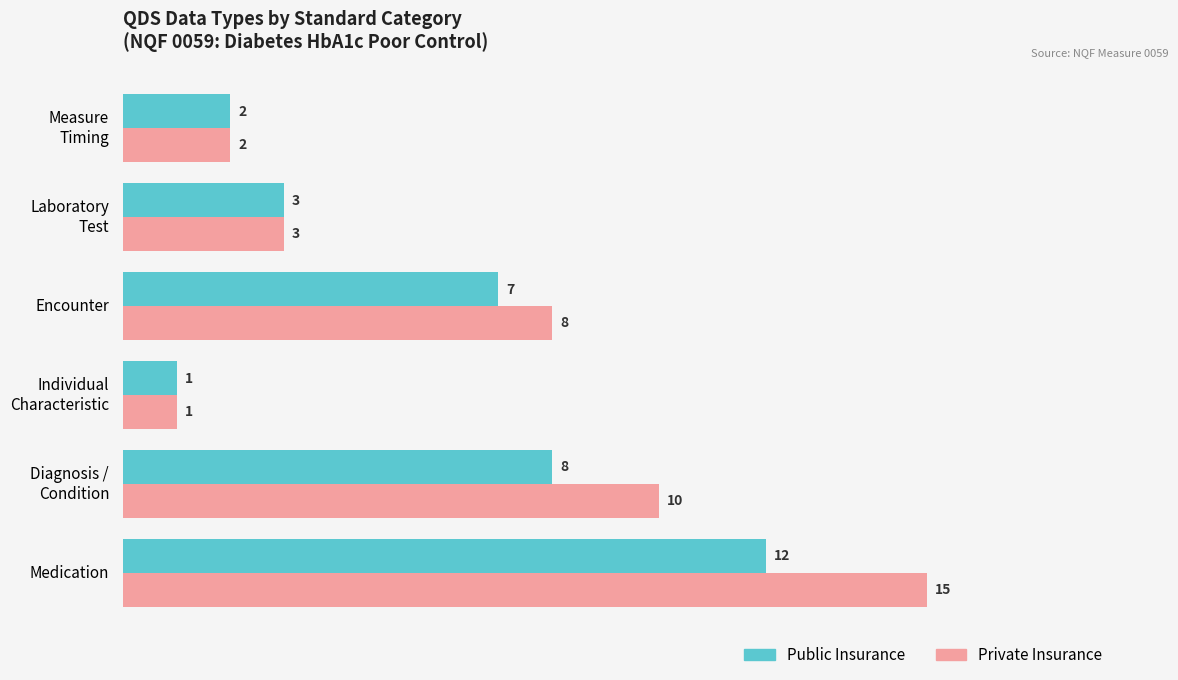

Is it true that Public Insurance equals 7 at Encounter?

True